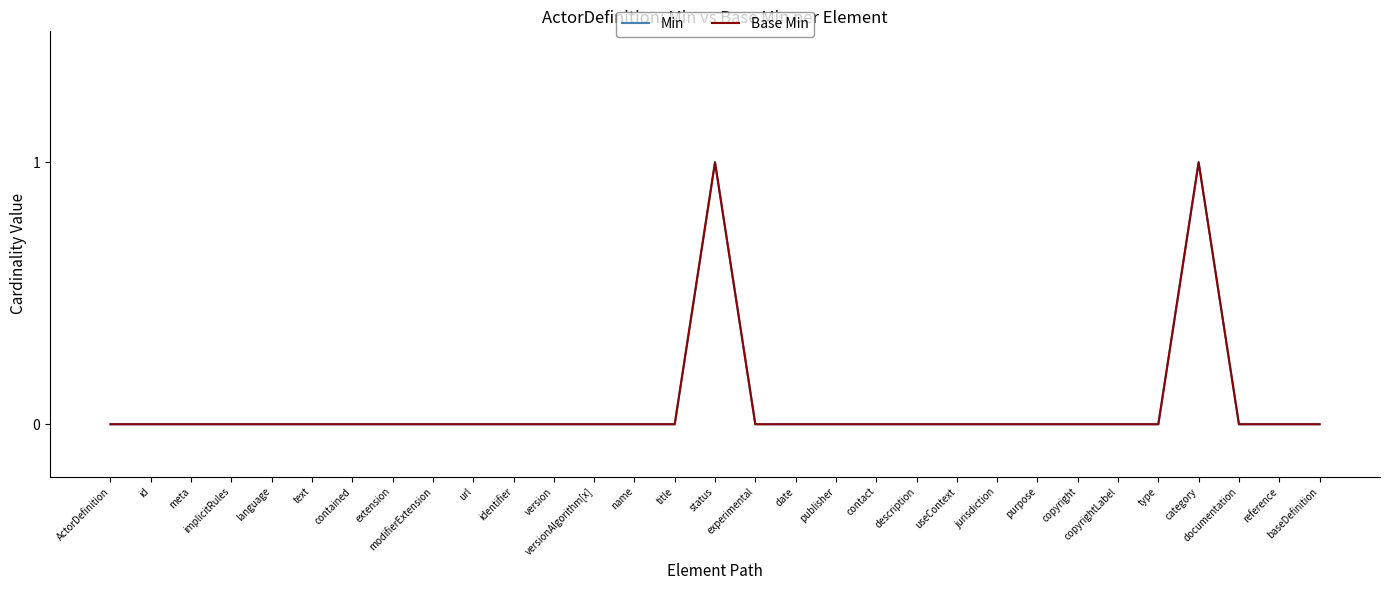

Between name and status, which series saw the biggest shift?

Min